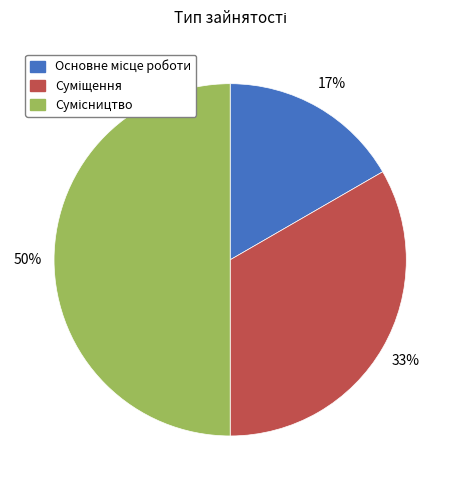

How many segments does this pie chart have?

3